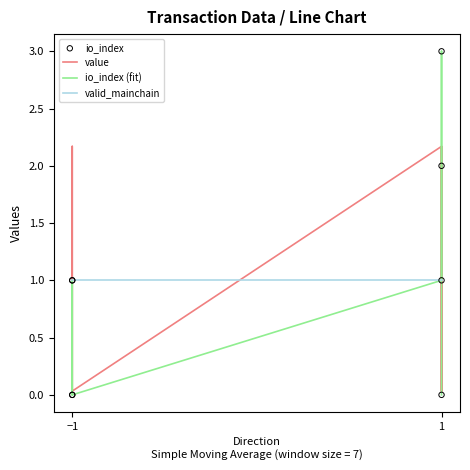

What is the total value across all series at −1?

1.0